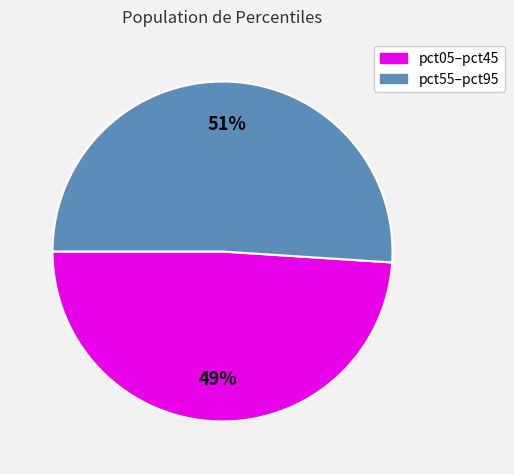

How many slices are in this pie chart?

2